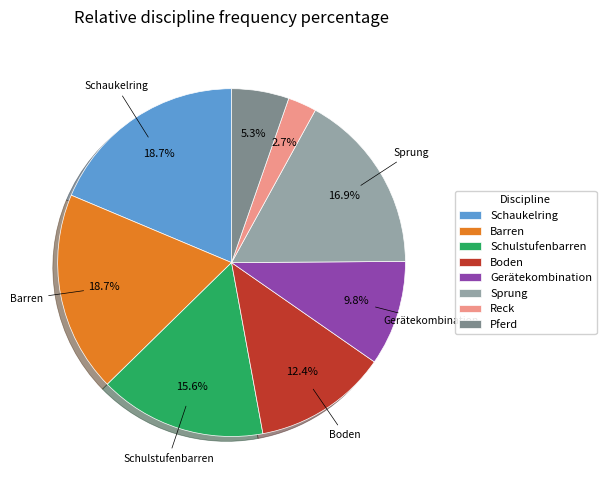

Which has a higher value, Gerätekombination or Sprung?

Sprung